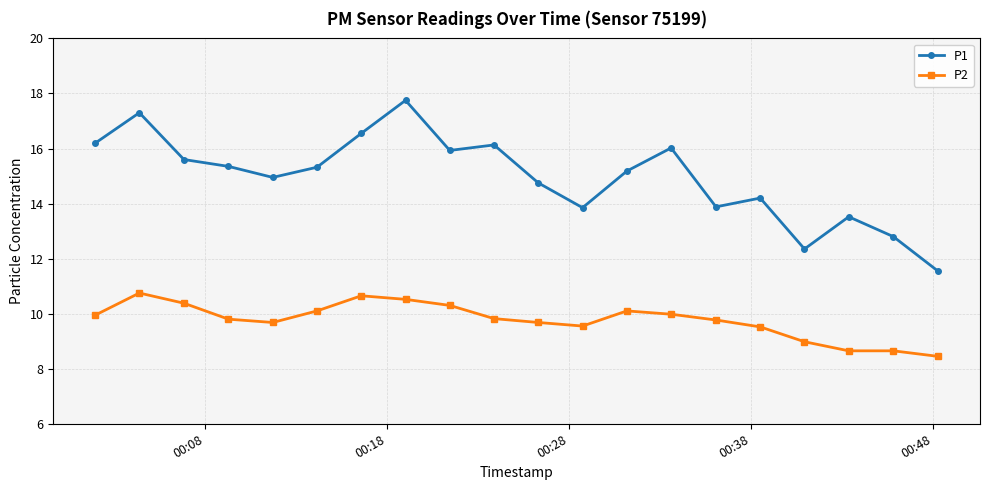

What is the highest value of the P1 series?

17.8